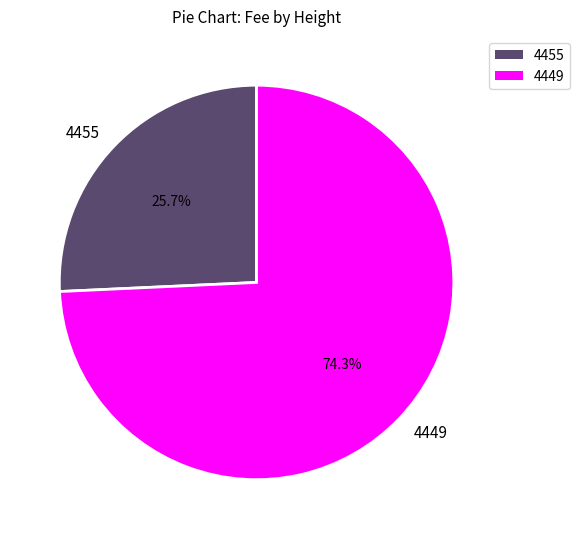

Do 4455 and 4449 together represent more than half of the pie?

Yes